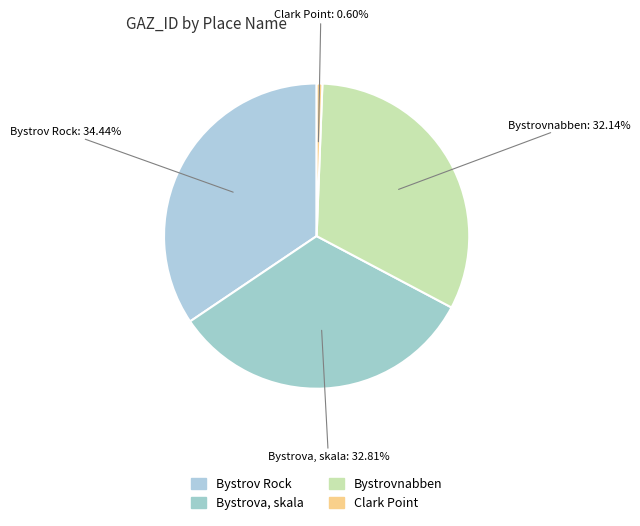

The Bystrovnabben slice represents 32% of the pie. True or false?

True